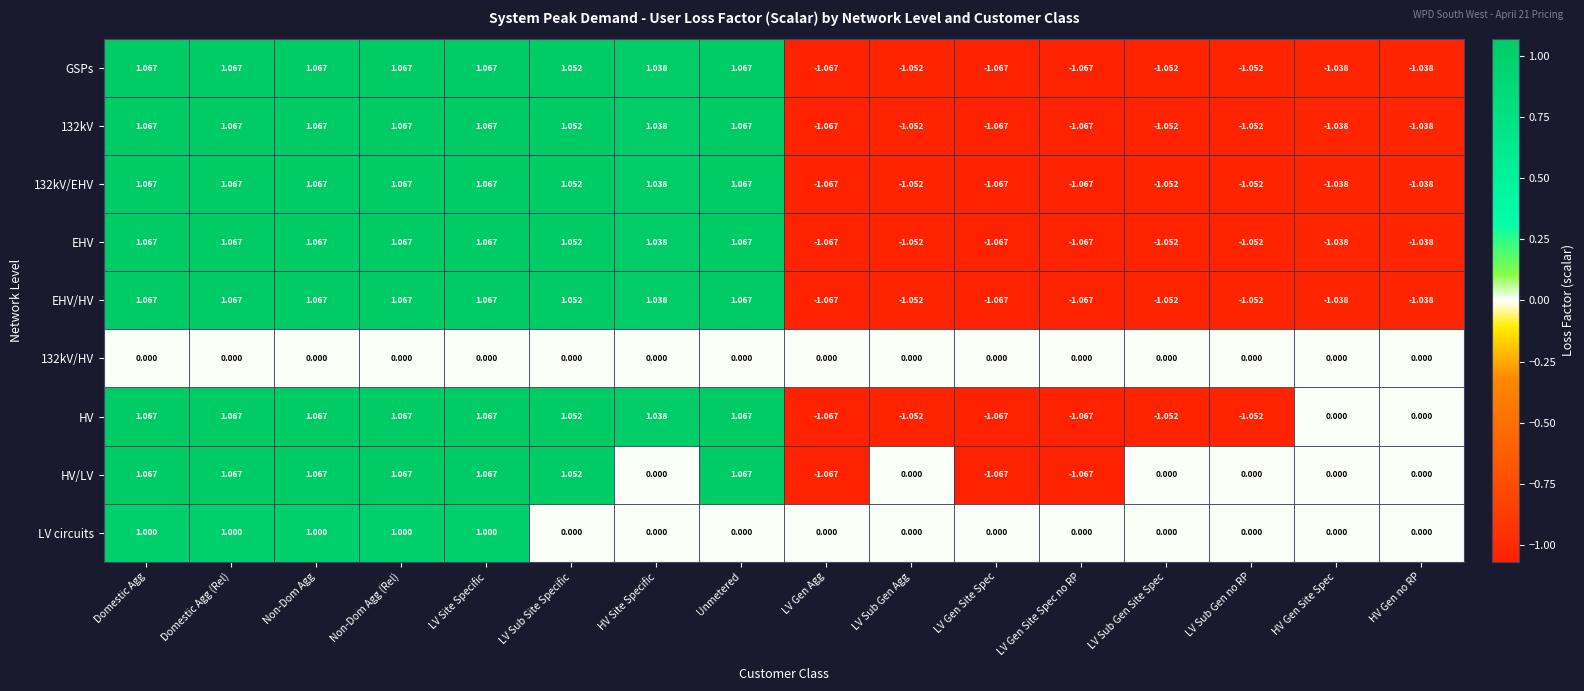

Between LV Sub Gen no RP and HV Gen no RP, which series saw the biggest shift?

HV